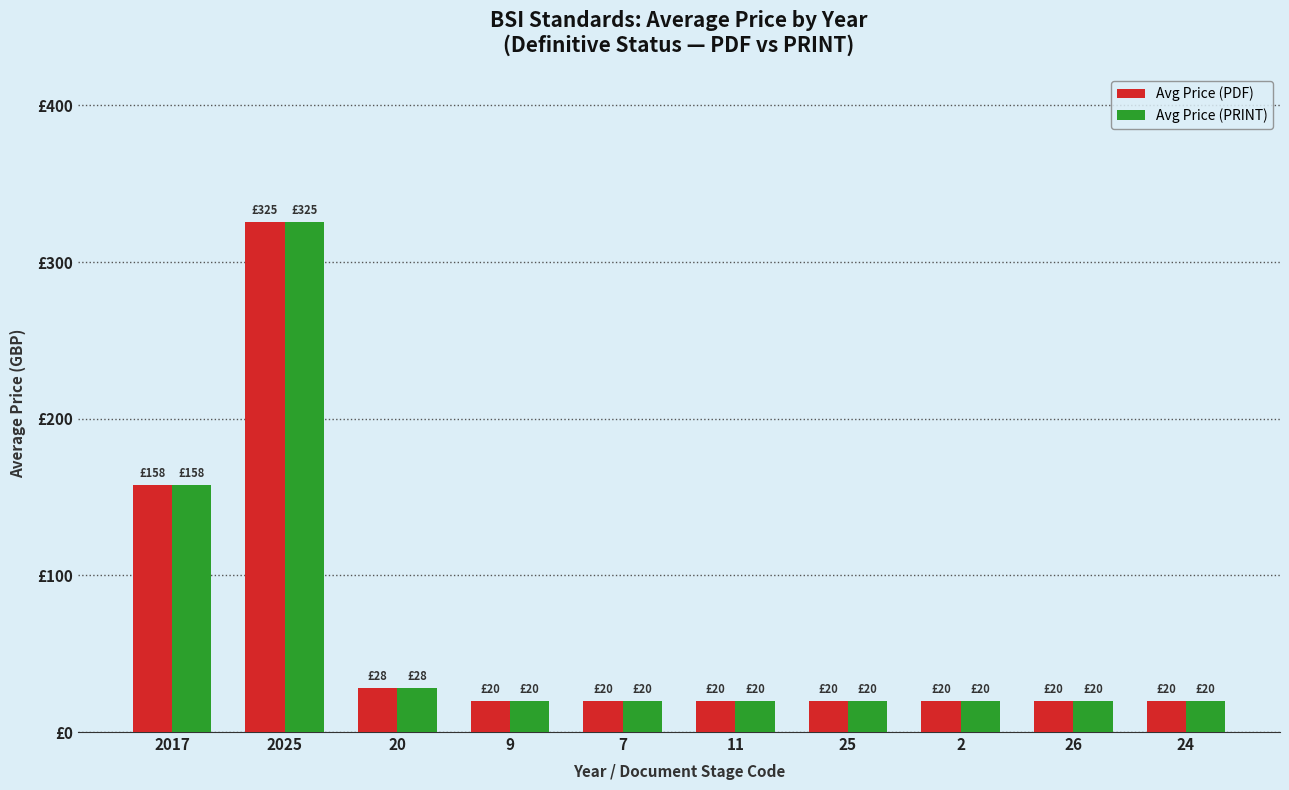

What are all the series names shown in the legend?

Avg Price (PDF), Avg Price (PRINT)